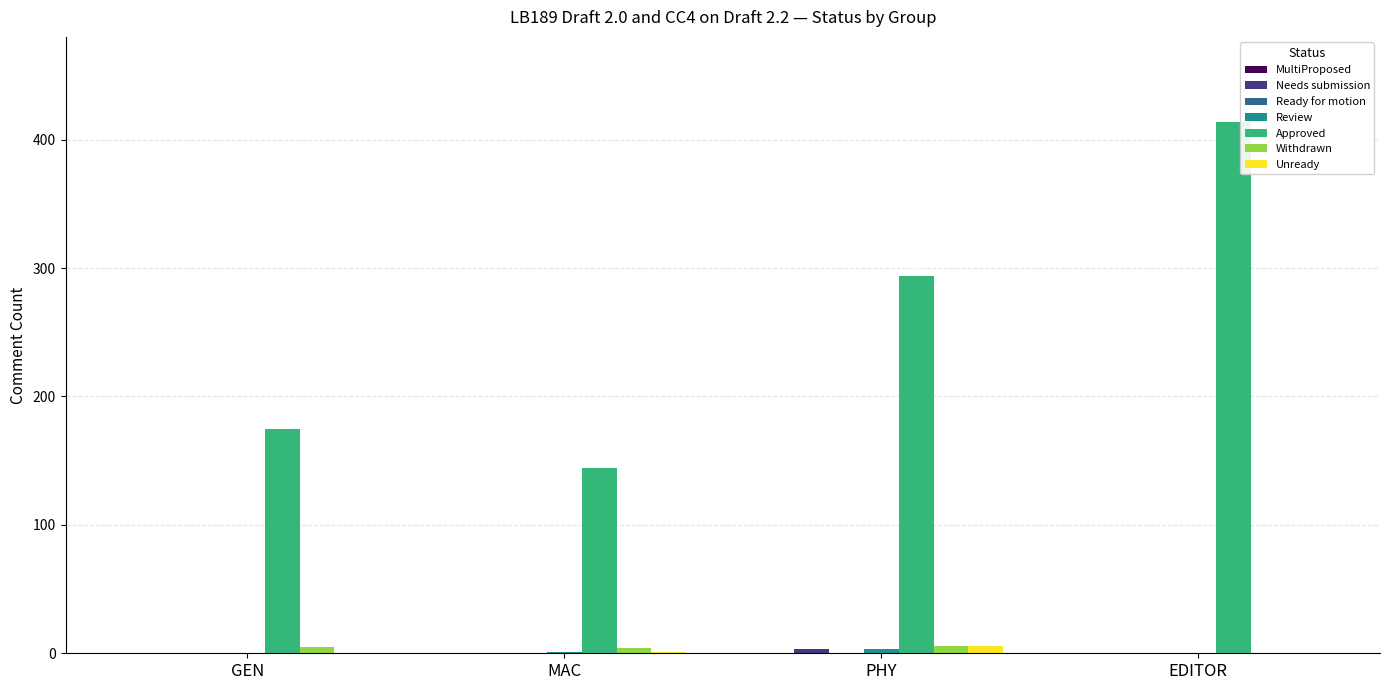

Does the chart contain stacked bars?

No